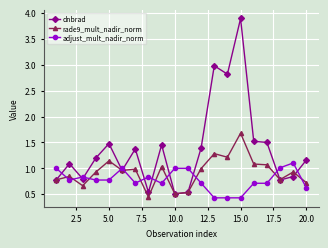

List the series in order of their overall mean, lowest first.

adjust_mult_nadir_norm, rade9_mult_nadir_norm, dnbrad